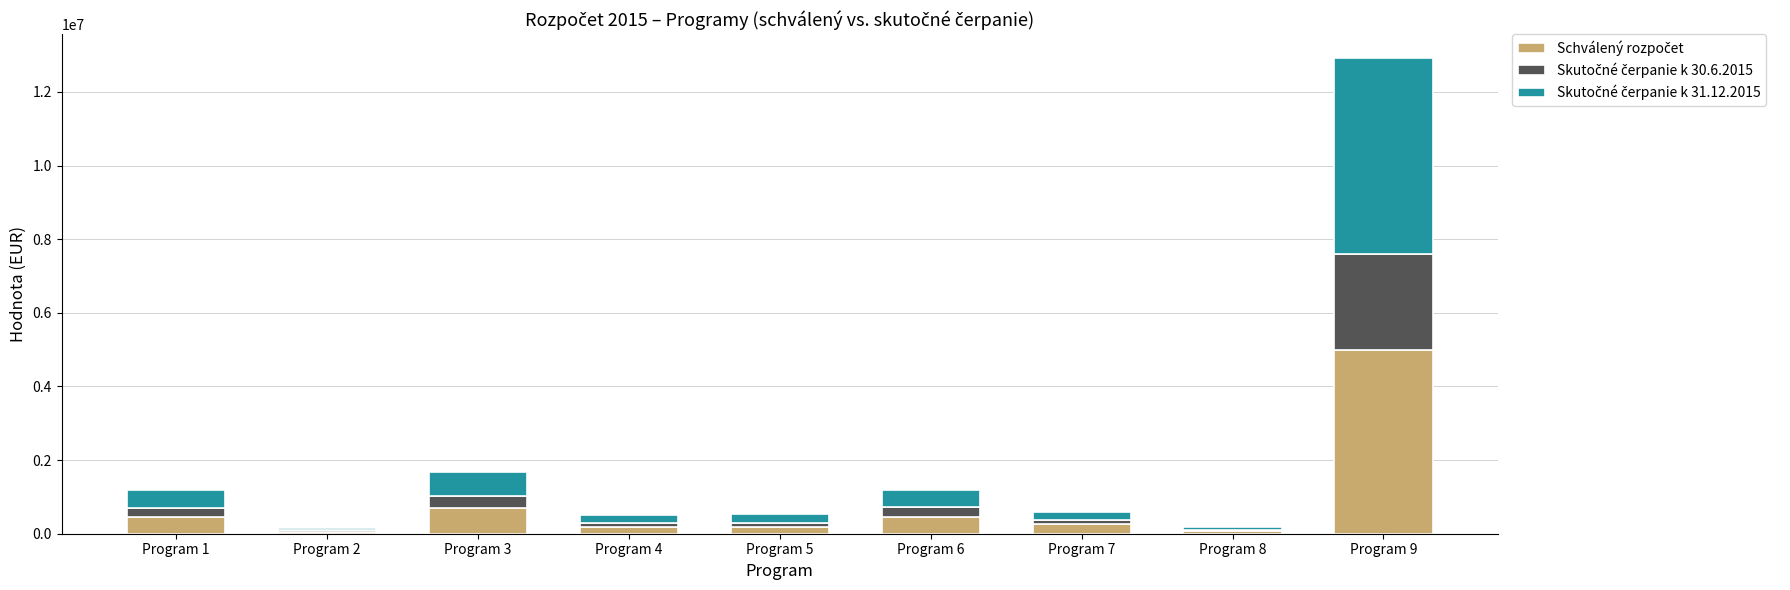

At which category is the sum across all series the highest?

Program 9